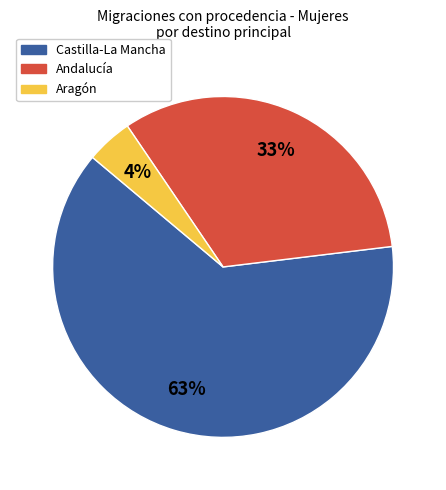

Is there a majority slice in this chart?

Yes